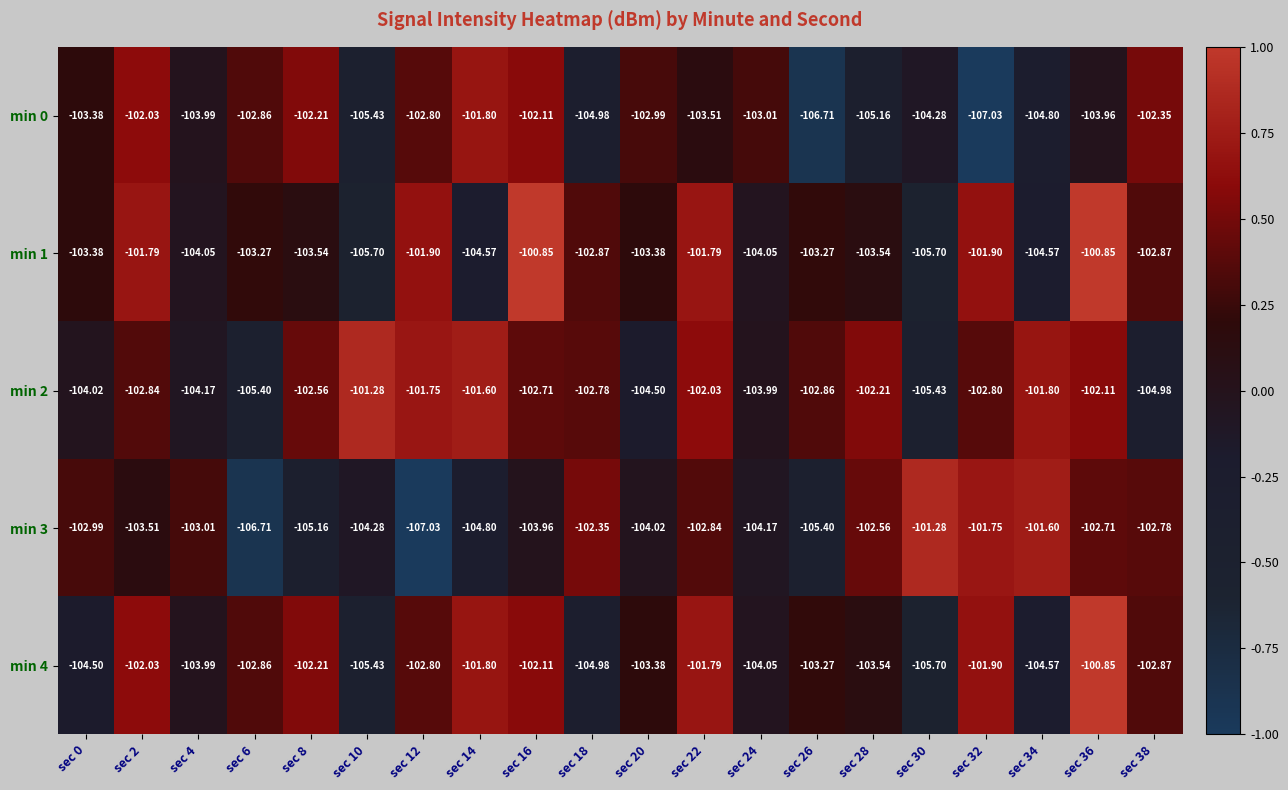

How many values in the min 1 series are below -103?

12